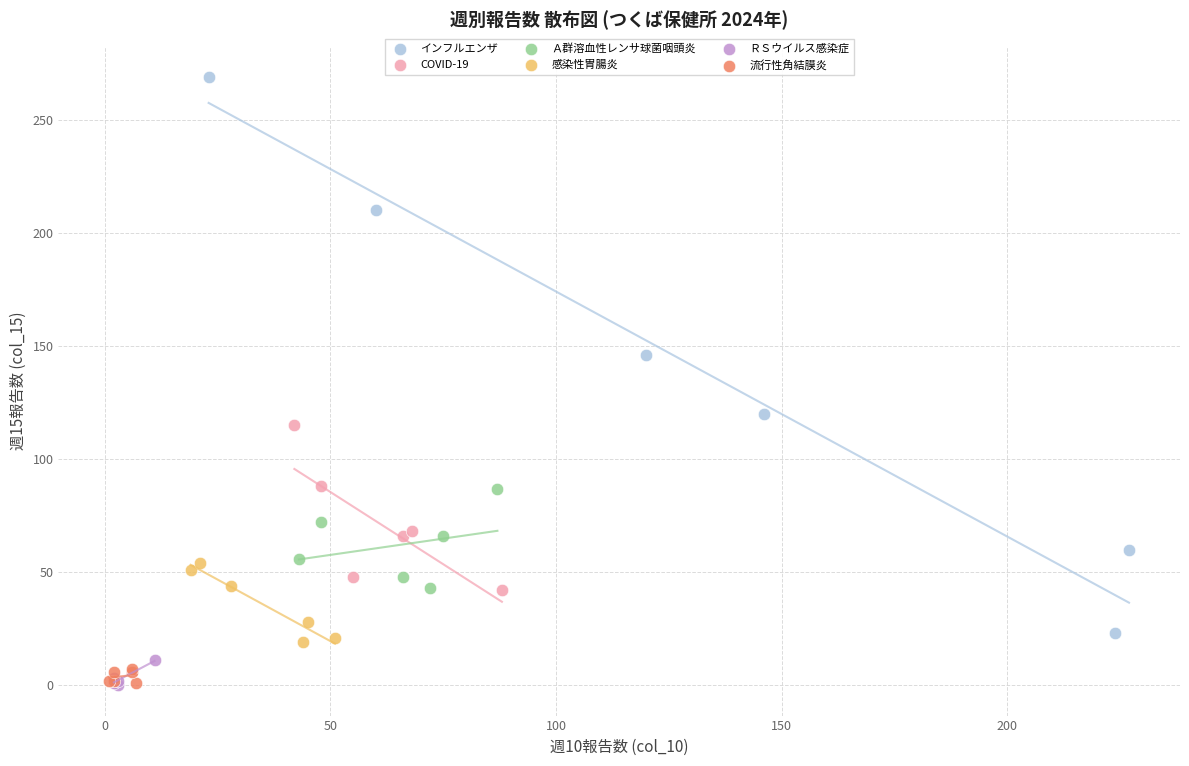

Which series contains the highest Y value?

インフルエンザ